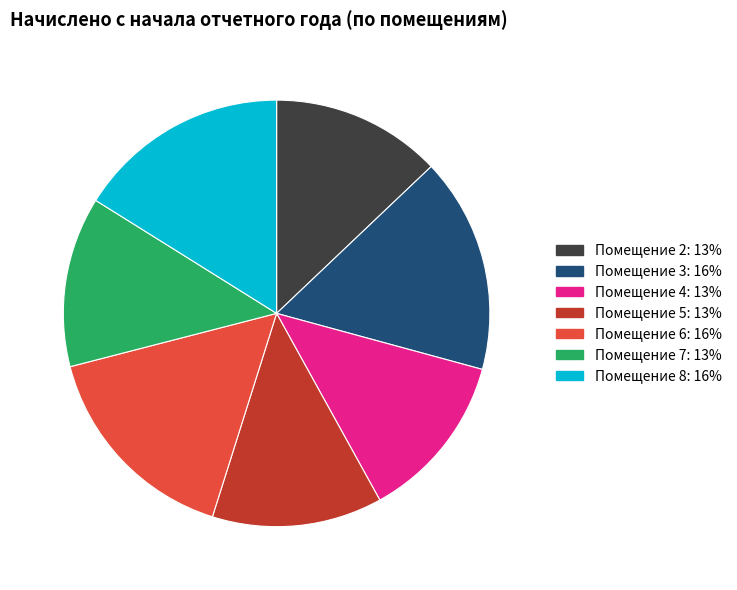

Is there a majority slice in this chart?

No